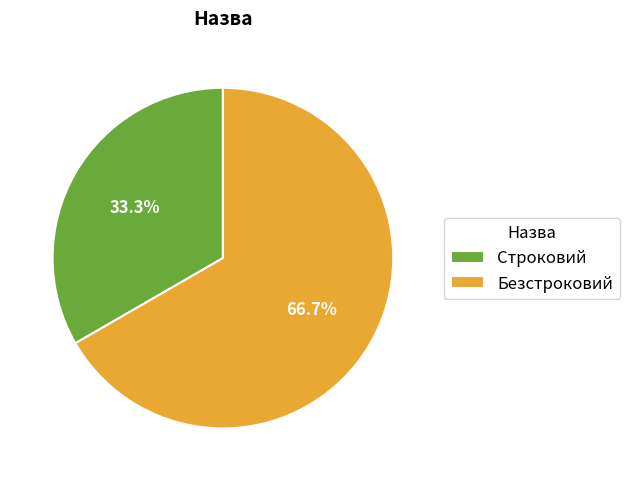

What percentage is NOT represented by Строковий?

66.7%